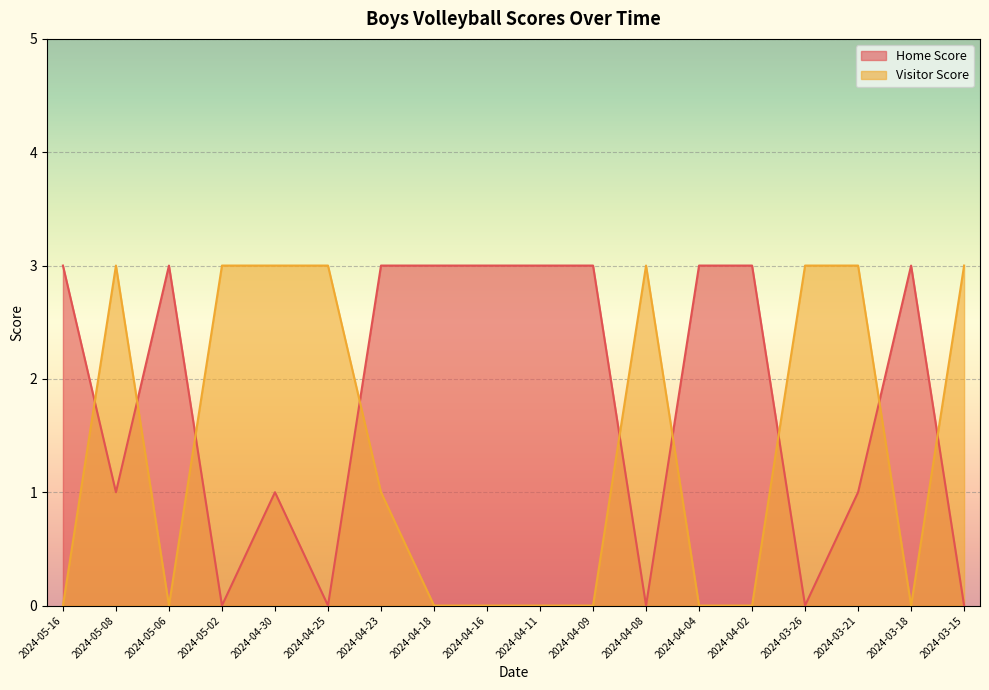

Reading left to right, extract all data points from this chart.

Home Score: 3	1	3	0	1	0	3	3	3	3	3	0	3	3	0	1	3	0
Visitor Score: 0	3	0	3	3	3	1	0	0	0	0	3	0	0	3	3	0	3